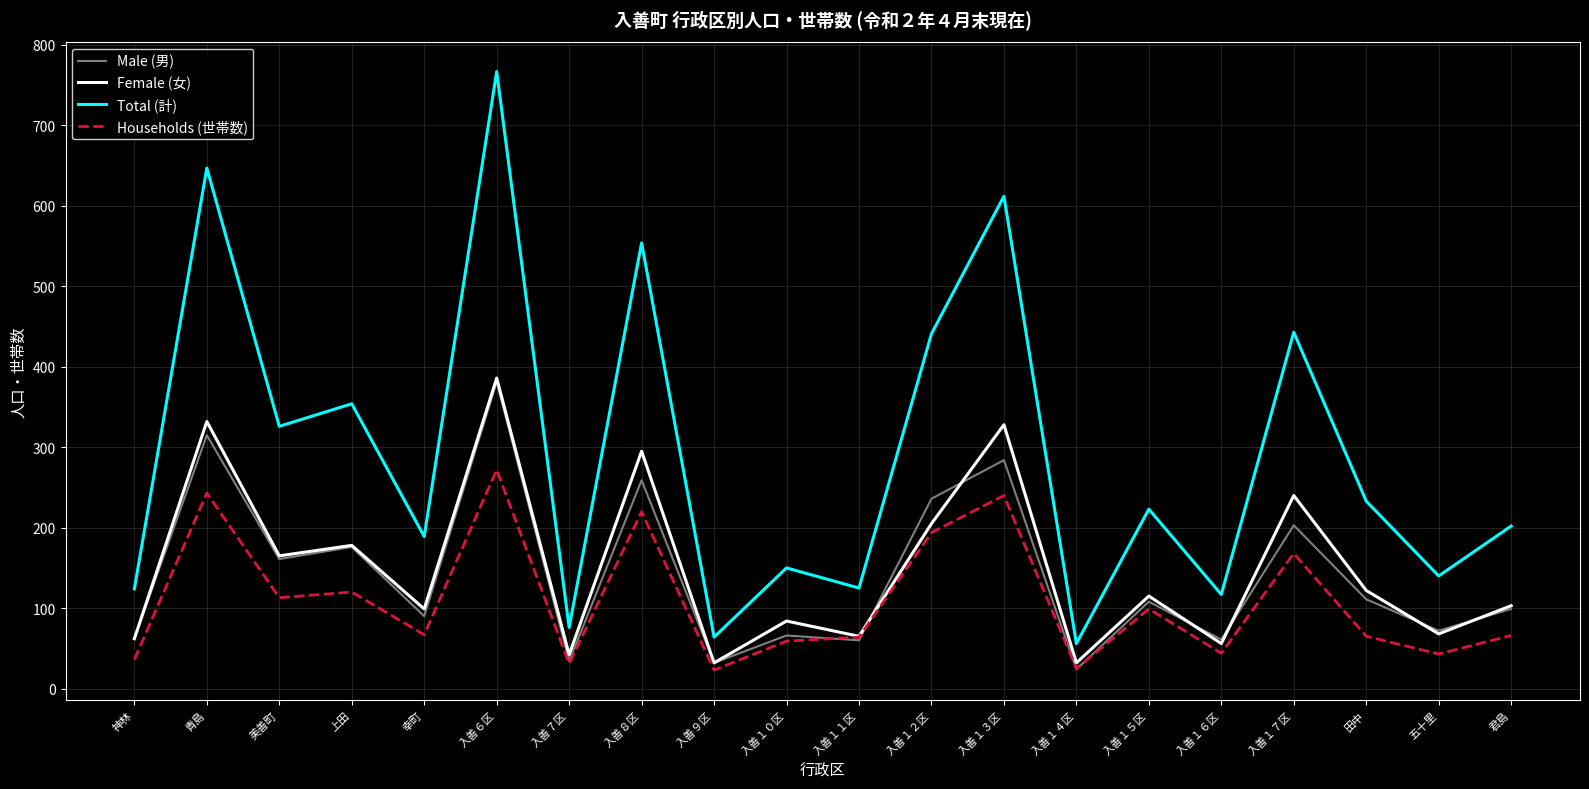

Is the value of Female (女) at 入善１３区 greater than the value of Total (計) at 神林?

Yes